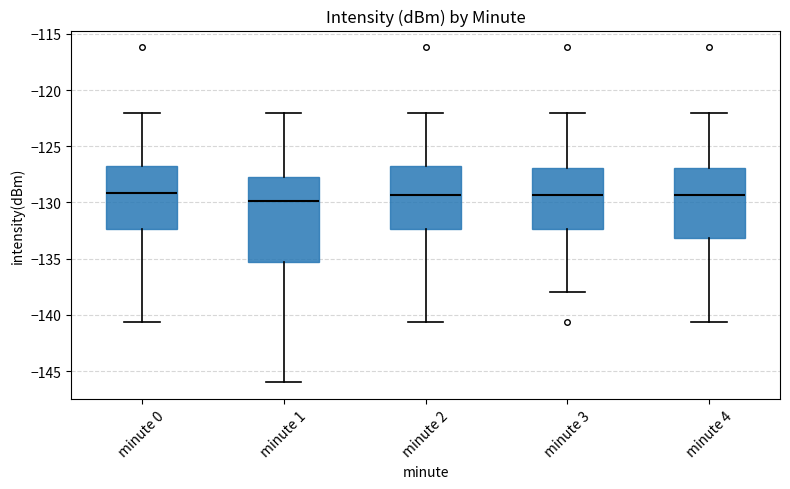

Where does the lower whisker of the box for minute 1 end on the y-axis? The values are not printed on the chart, so give them approximately, as read against the axis.

-146.0